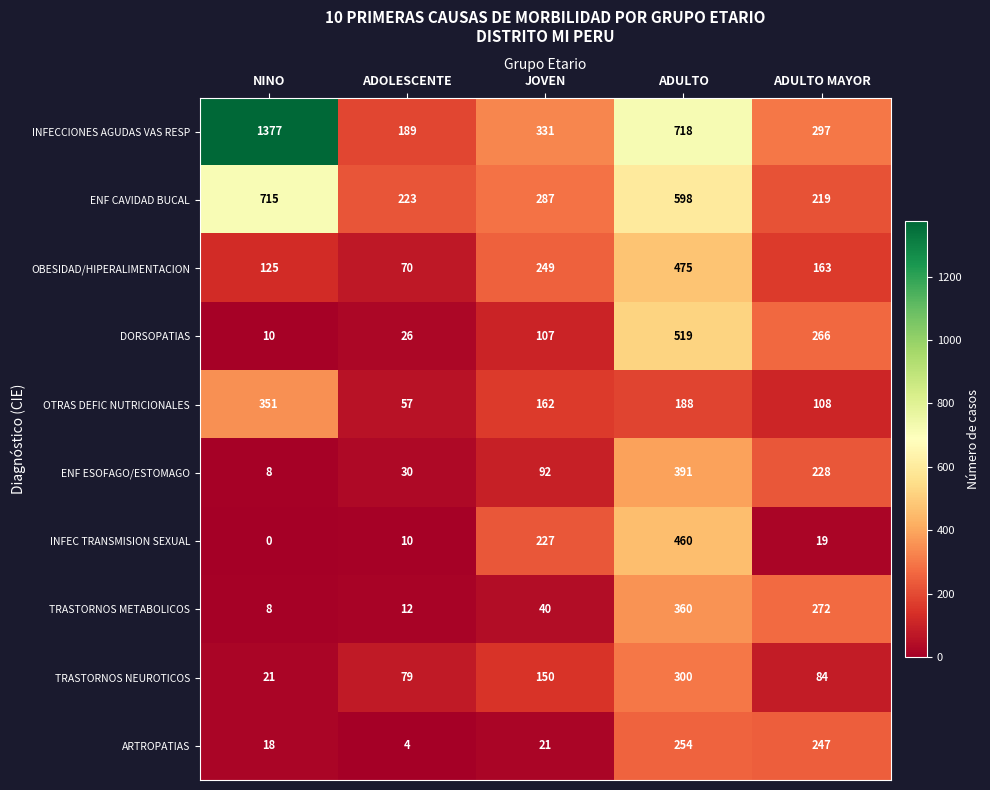

List the series in order of their peak value, highest first.

INFECCIONES AGUDAS VAS RESP, ENF CAVIDAD BUCAL, DORSOPATIAS, OBESIDAD/HIPERALIMENTACION, INFEC TRANSMISION SEXUAL, ENF ESOFAGO/ESTOMAGO, TRASTORNOS METABOLICOS, OTRAS DEFIC NUTRICIONALES, TRASTORNOS NEUROTICOS, ARTROPATIAS